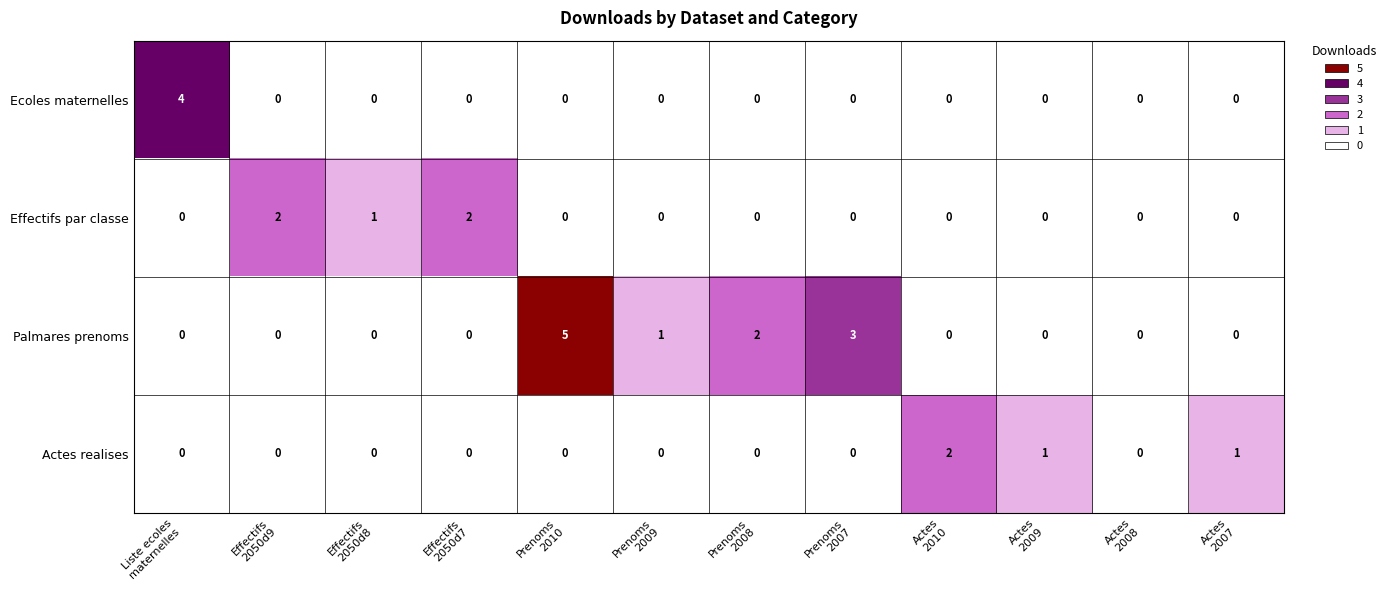

How many Effectifs par classe values are between 0 and 1?

10